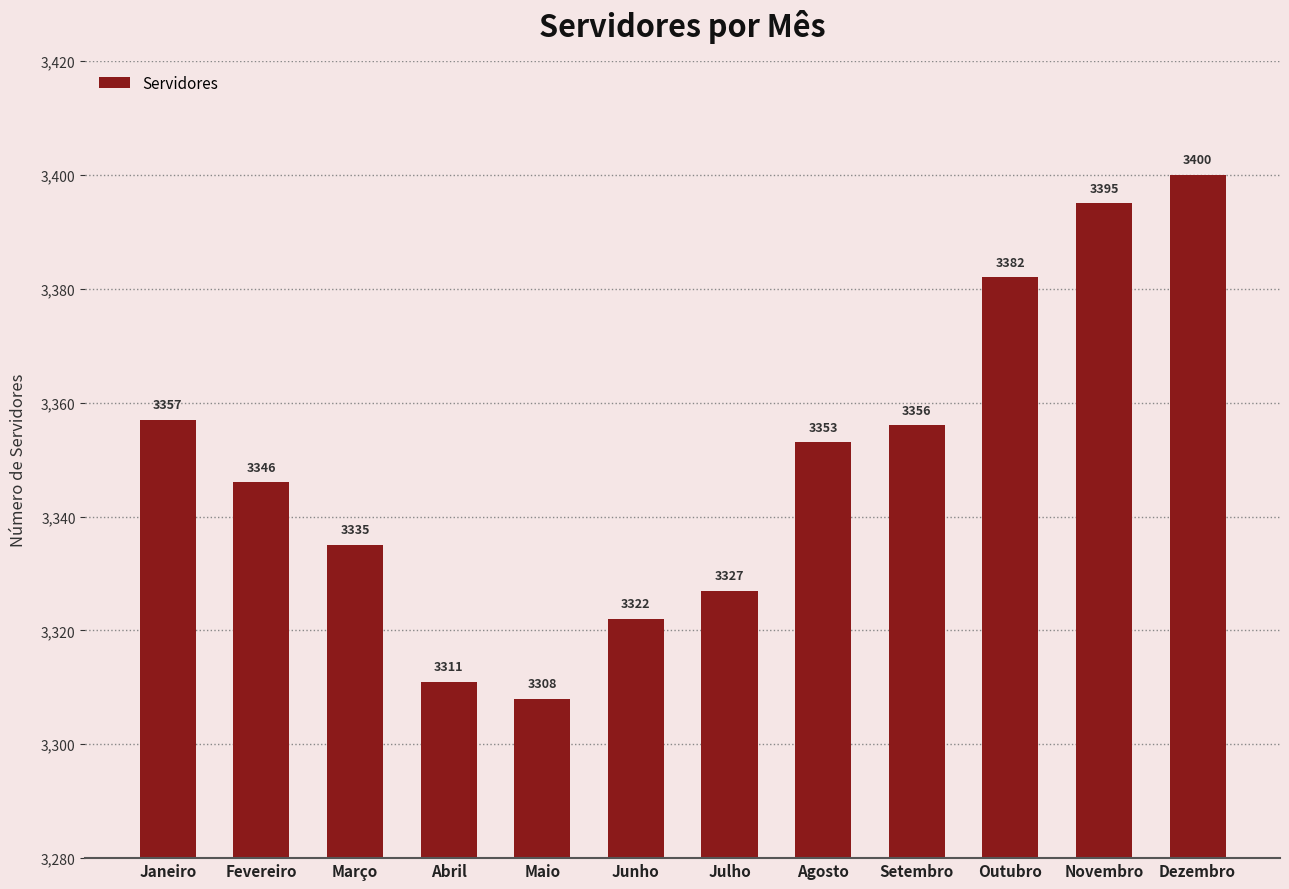

Which label corresponds to the largest value in the chart?

Dezembro